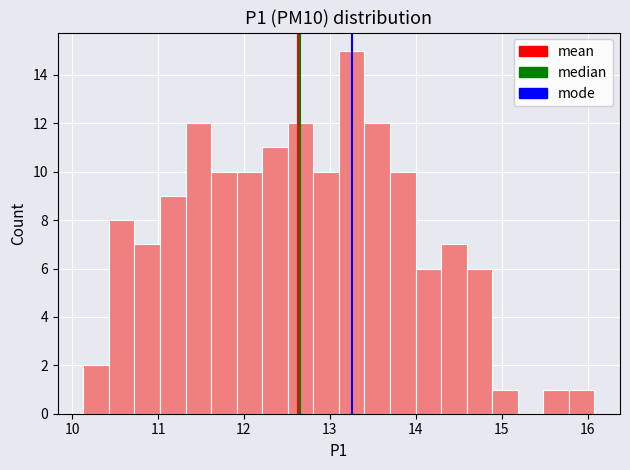

Read against the x-axis, roughly where is the centre of the tallest bar?

13.3